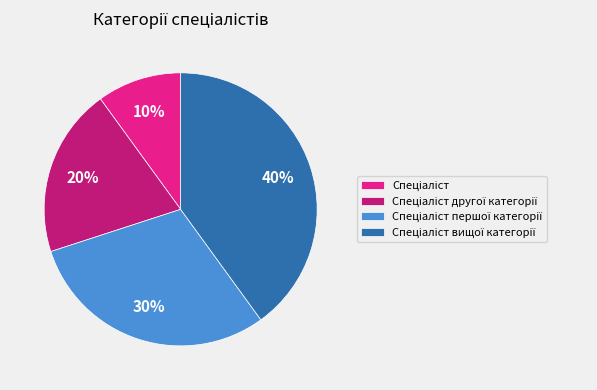

To the nearest percent, what is the average slice percentage?

25%